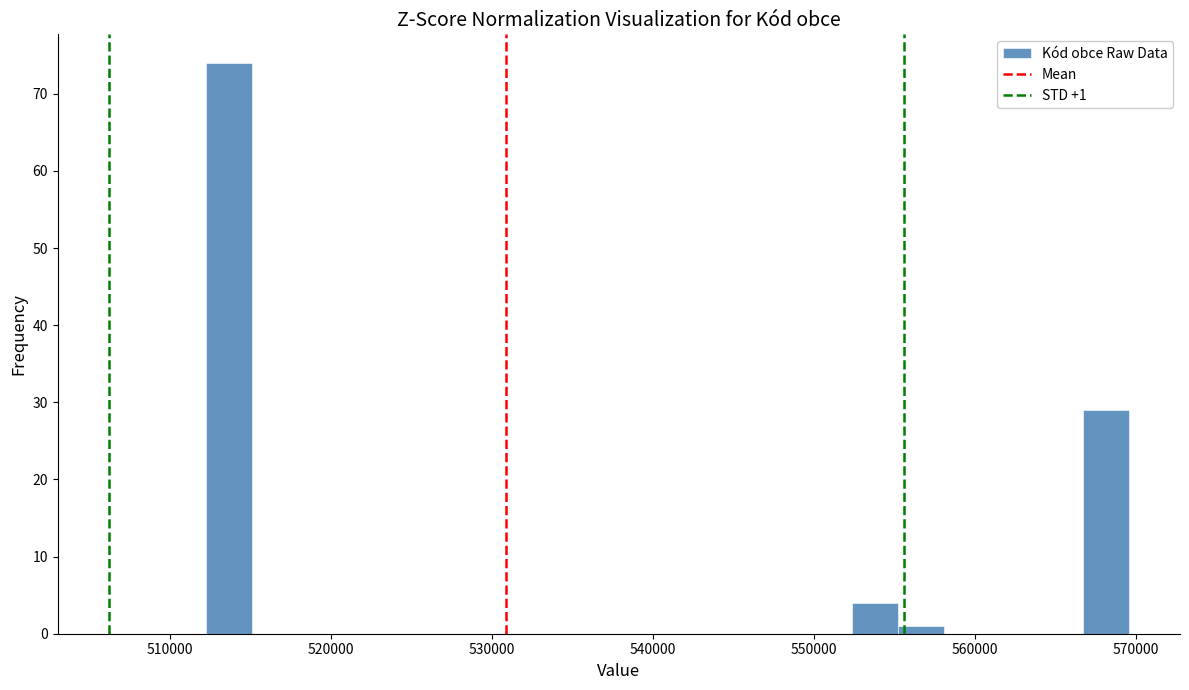

Read against the x-axis, roughly where is the centre of the tallest bar?

514000